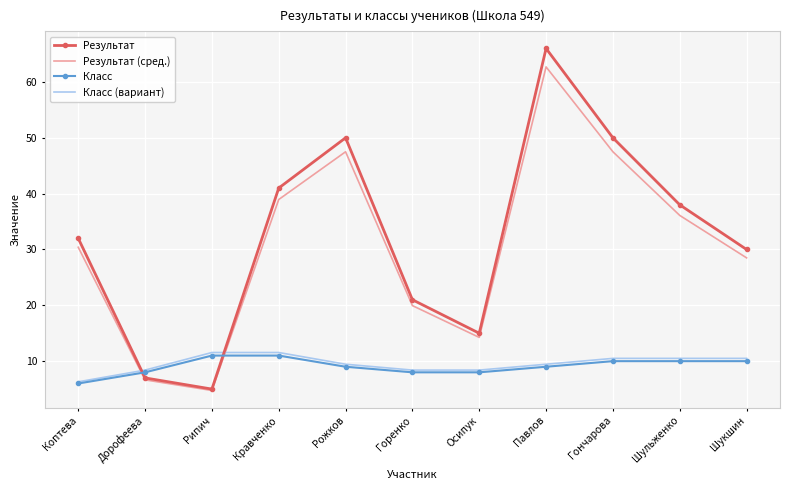

What is the maximum value shown in the chart?

66.0